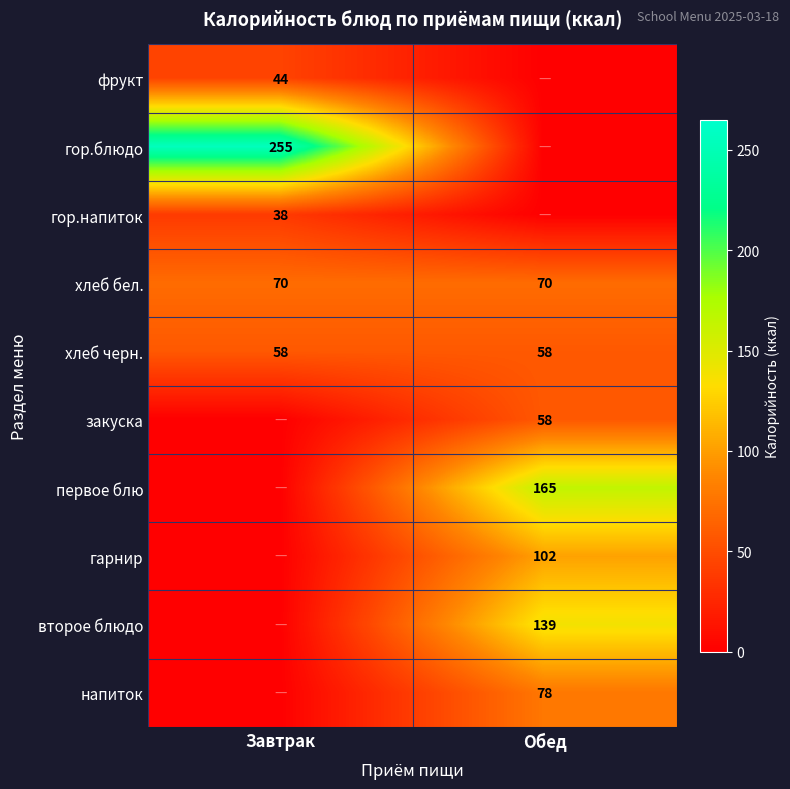

Is it true that гор.блюдо equals 255 at Завтрак?

True